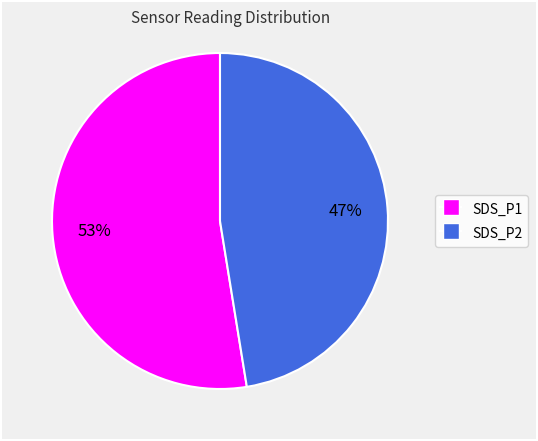

Is there any slice that represents more than half of the pie?

Yes